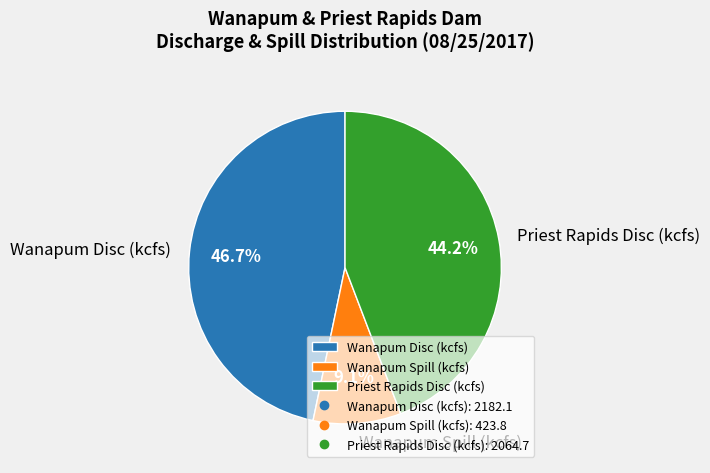

What percentage is NOT represented by Priest Rapids Disc (kcfs)?

55.8%